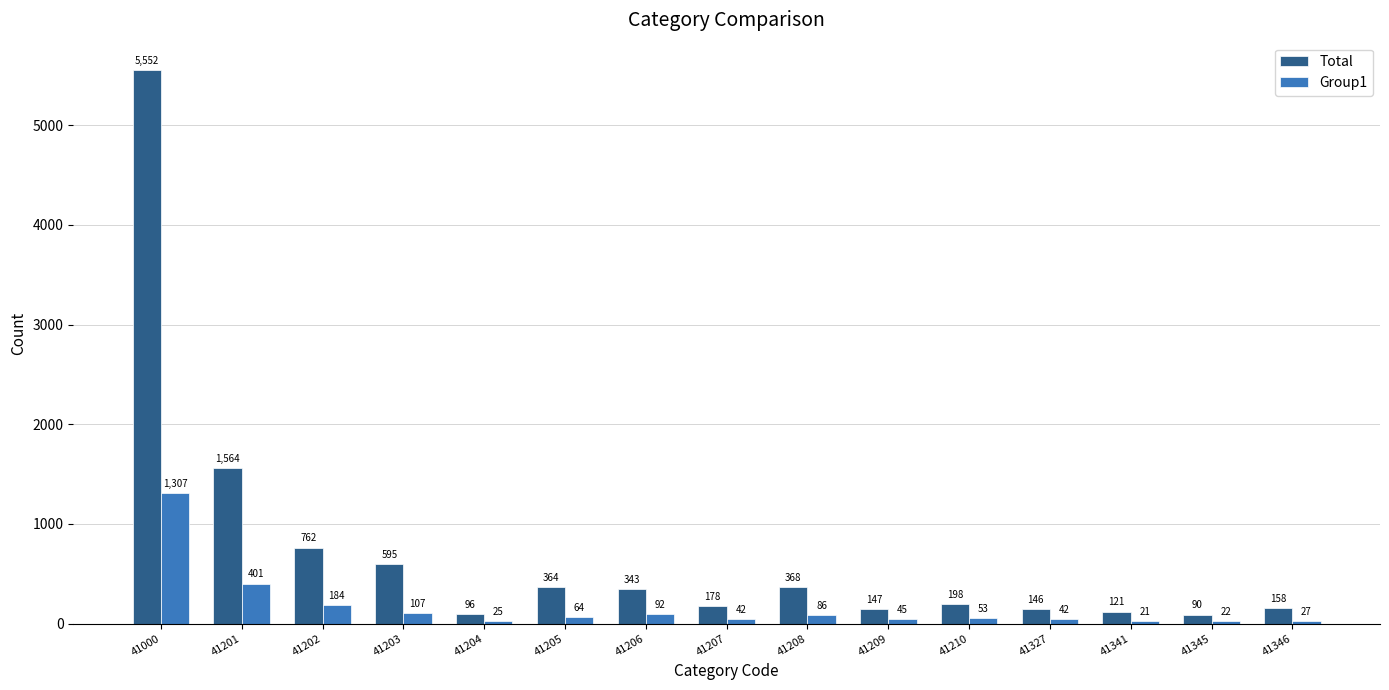

What is the sum of all Total values?

10682